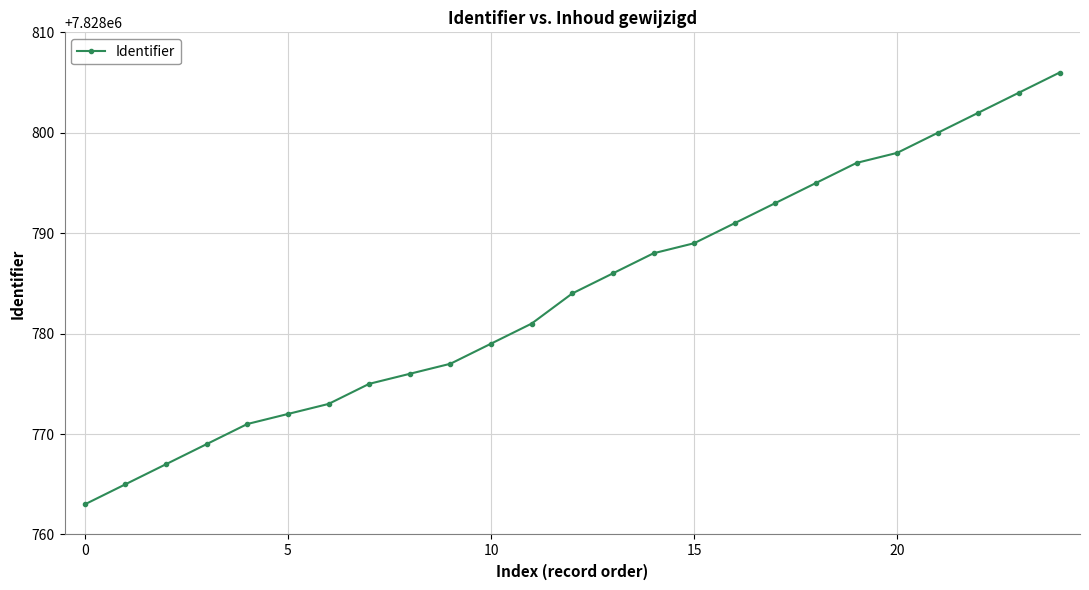

Reading right to left, extract all data points from this chart.

7828806	7828804	7828802	7828800	7828798	7828797	7828795	7828793	7828791	7828789	7828788	7828786	7828784	7828781	7828779	7828777	7828776	7828775	7828773	7828772	7828771	7828769	7828767	7828765	7828763